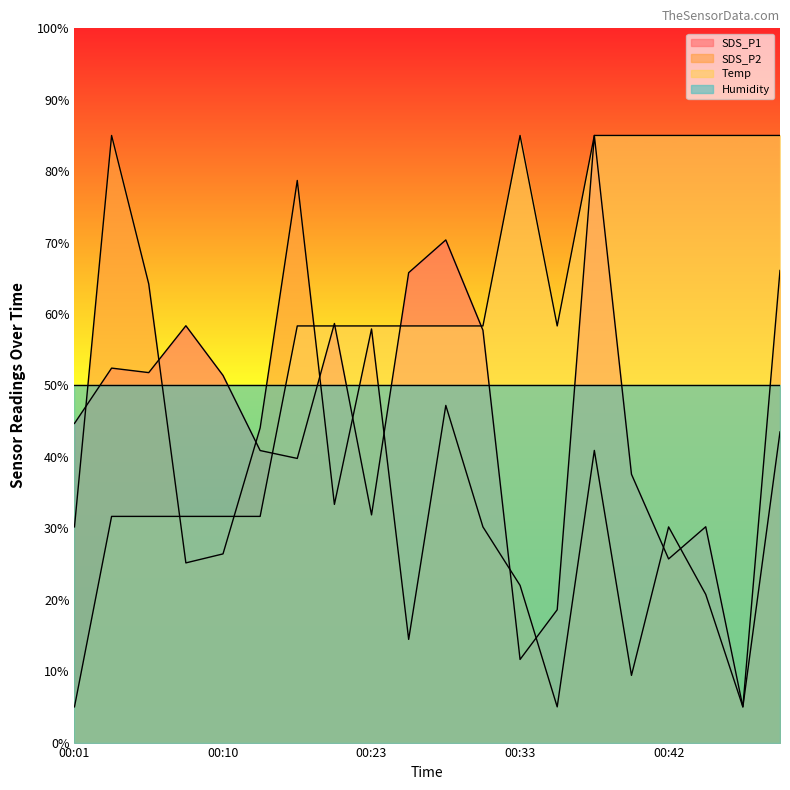

True or false: SDS_P1 has more than 2 interior local peaks.

True